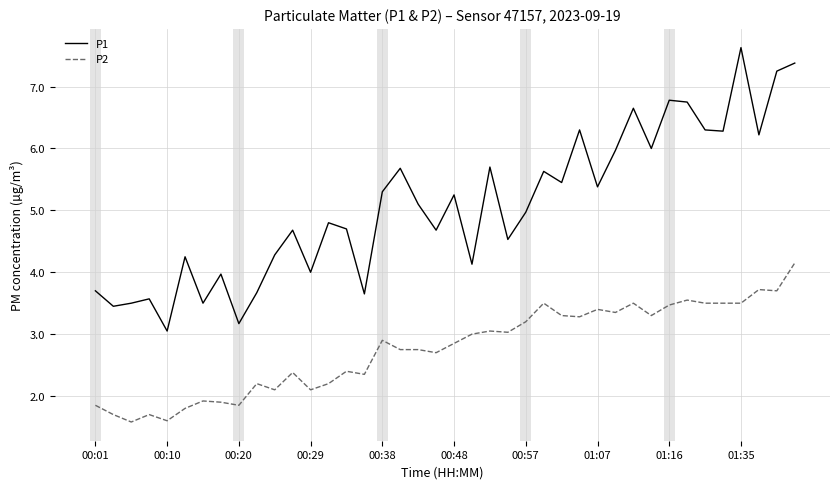

List the series in order of their peak value, lowest first.

P2, P1